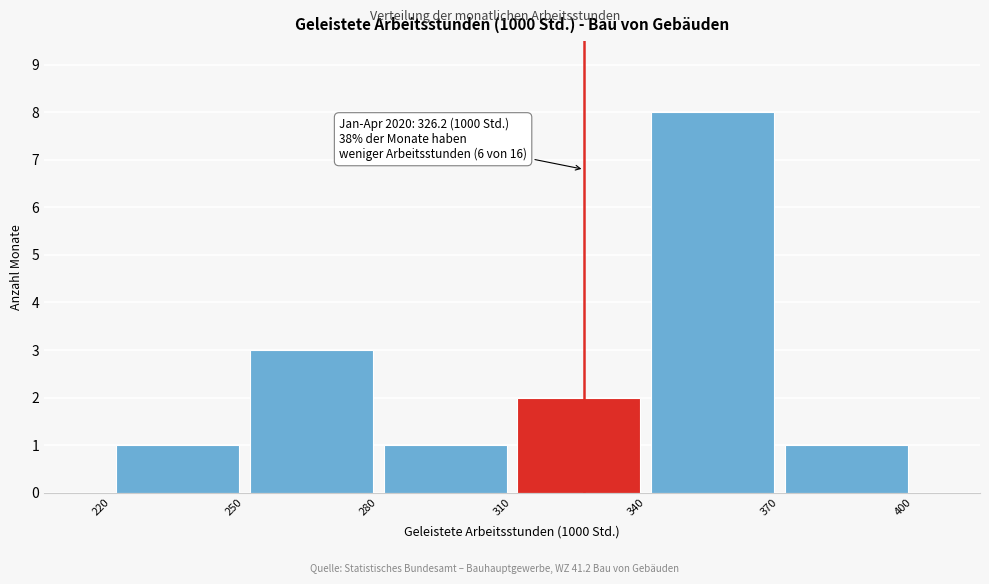

Which range on the x-axis has the tallest bar?

340 to 370